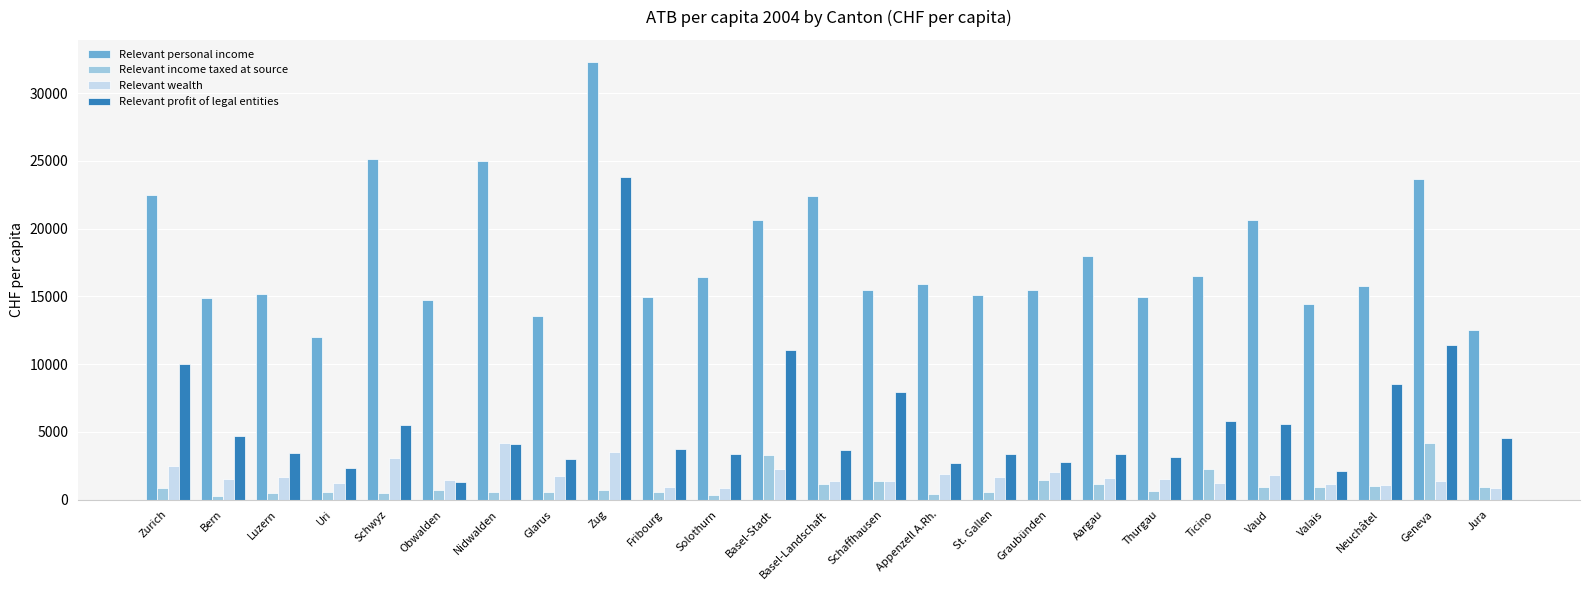

What position from the left is Appenzell A.Rh.?

15